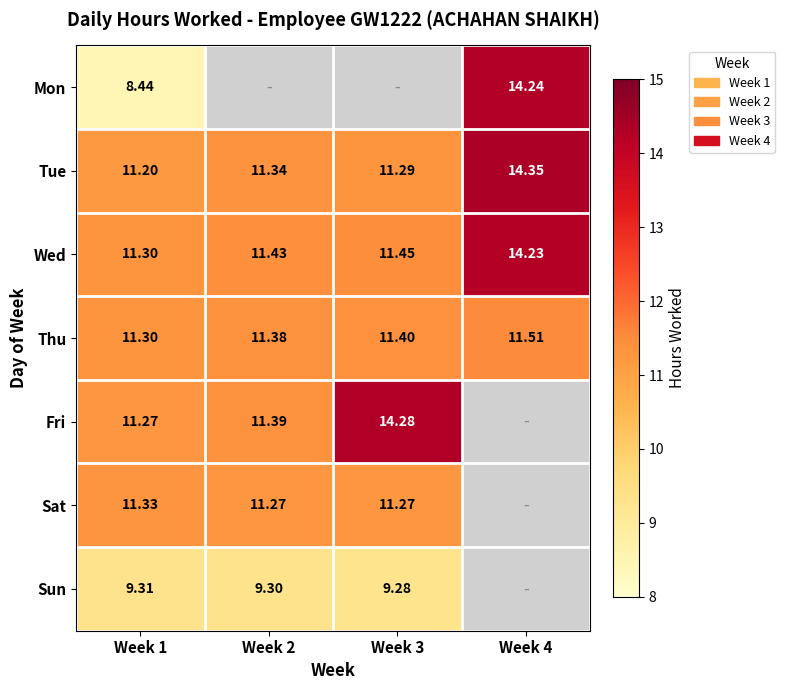

Is the value of Sat at Week 3 greater than the value of Mon at Week 1?

Yes